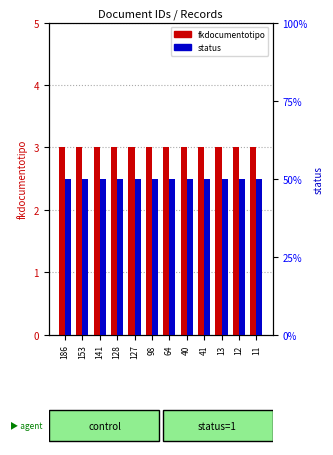

What is the sum of the fkdocumentotipo values at 12 and 13?

6